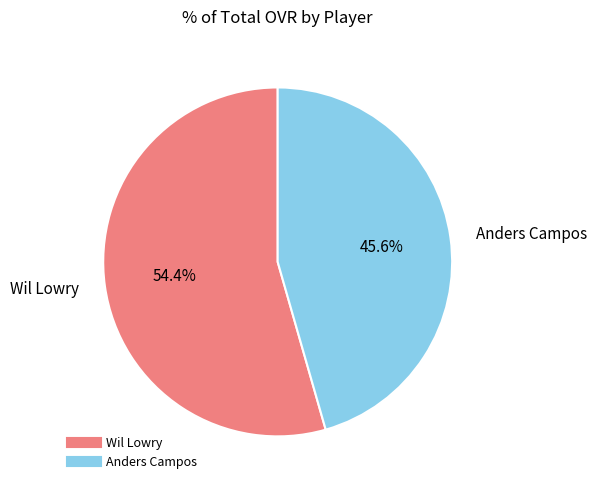

To the nearest percent, what percentage of the pie is Anders Campos?

46%